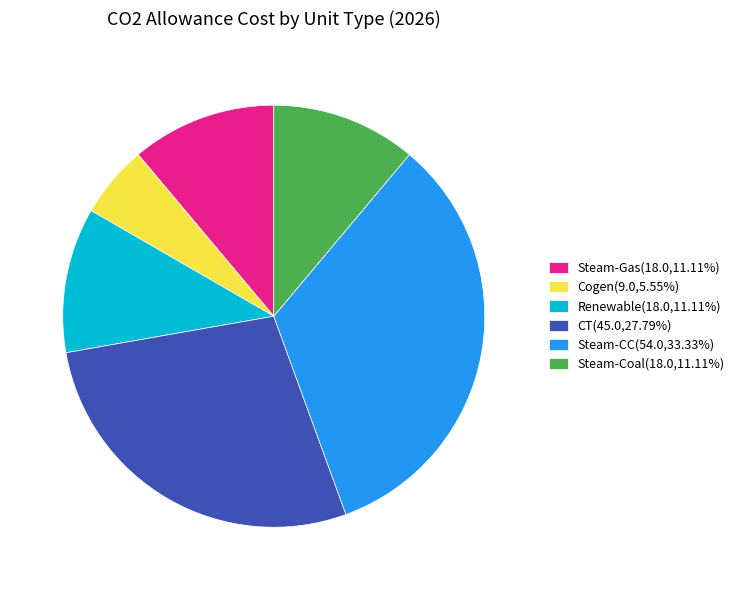

How many slices are in this pie chart?

6